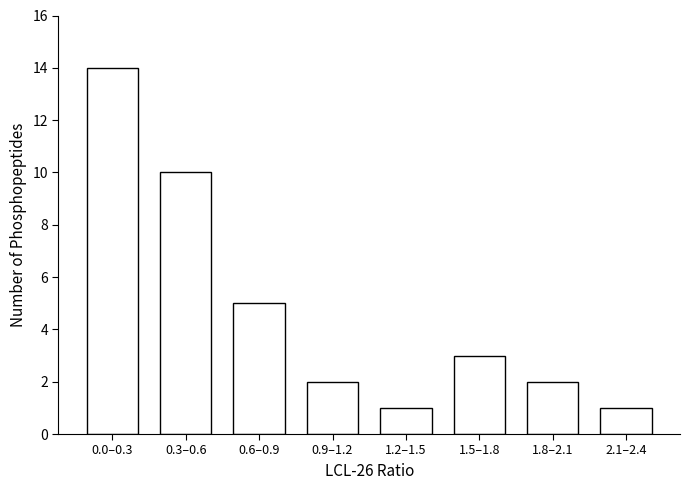

Reading left to right, extract all data points from this chart.

0.0–0.3=14	0.3–0.6=10	0.6–0.9=5	0.9–1.2=2	1.2–1.5=1	1.5–1.8=3	1.8–2.1=2	2.1–2.4=1